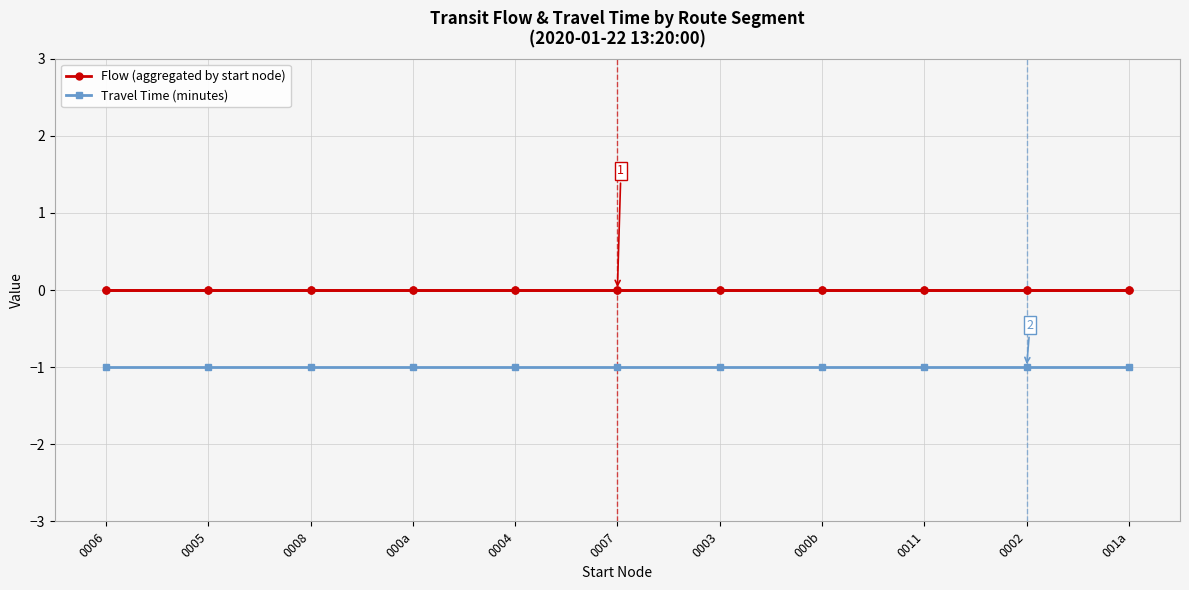

Which series has the largest total across all categories?

Flow (aggregated by start node)